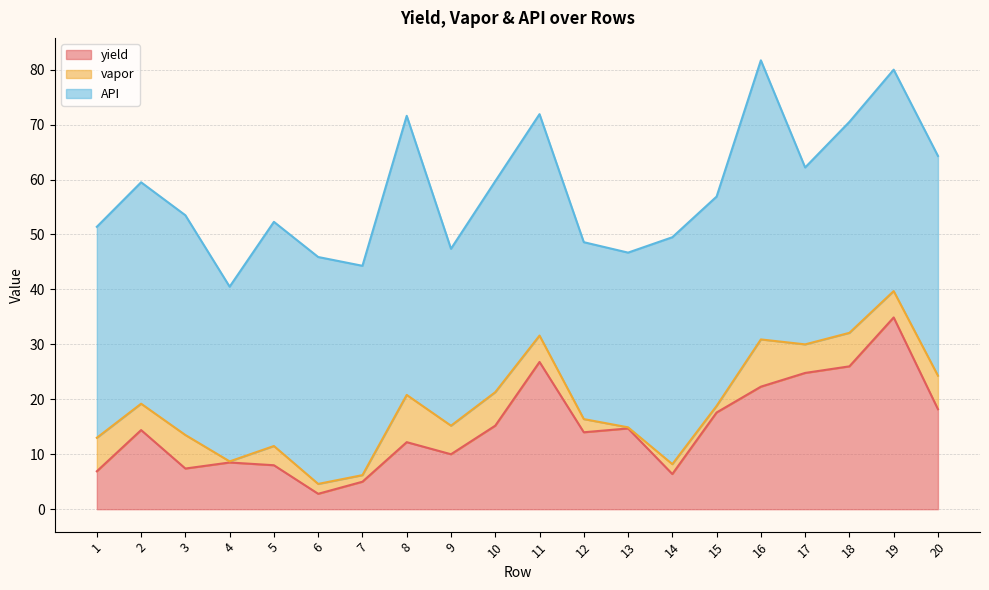

What is the highest value of the vapor series?

8.6